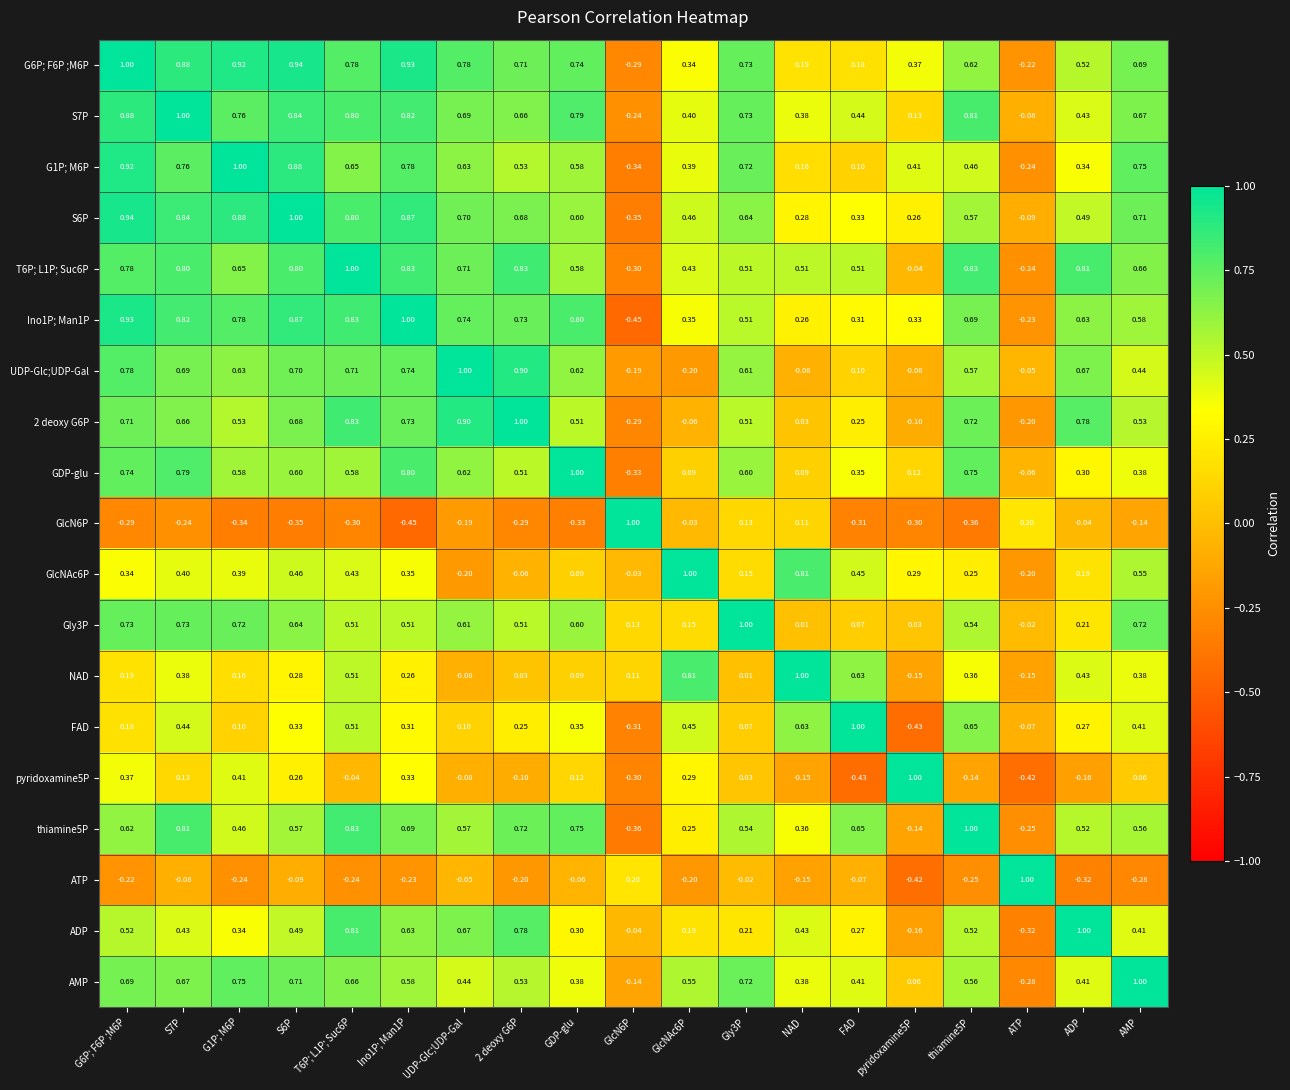

Between S6P and T6P; L1P; Suc6P, which series saw the biggest shift?

ADP